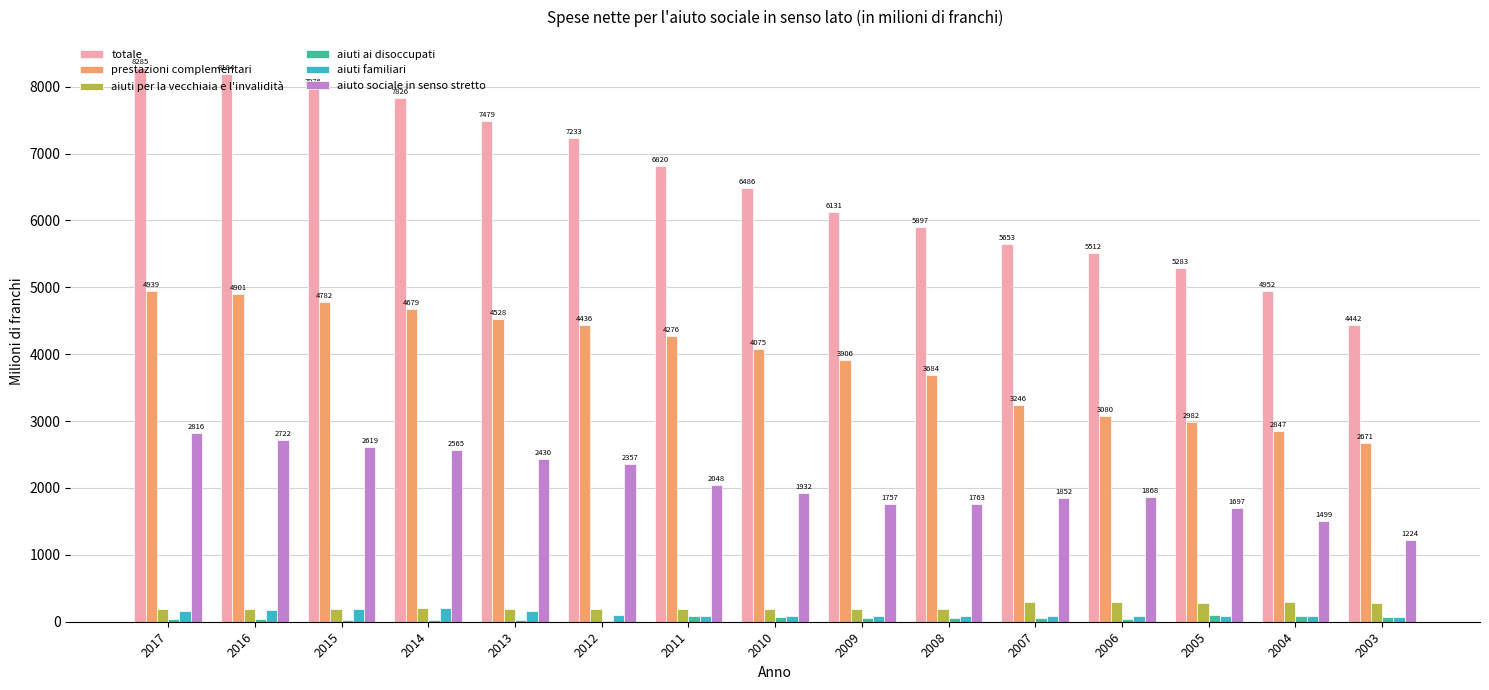

Is it true that aiuti ai disoccupati equals 32.7 at 2015?

True